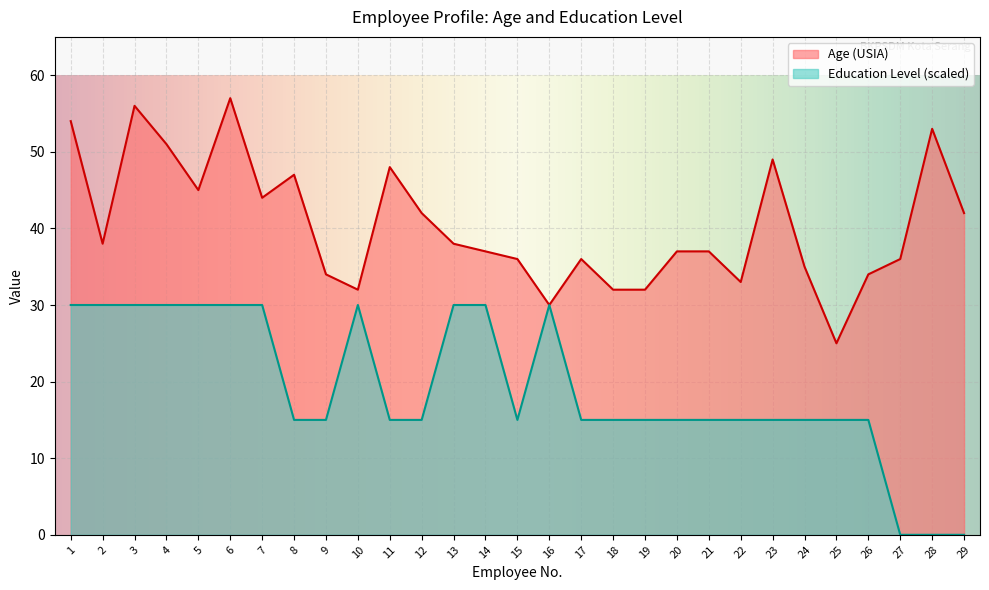

Where is the first local maximum for Age (USIA)?

3